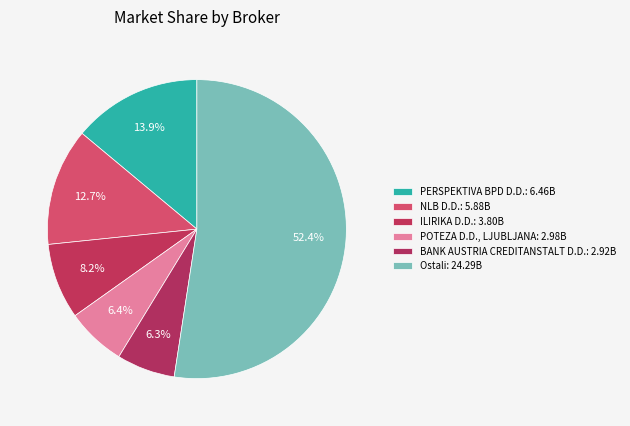

Between Ostali and PERSPEKTIVA BPD D.D., which is larger?

Ostali